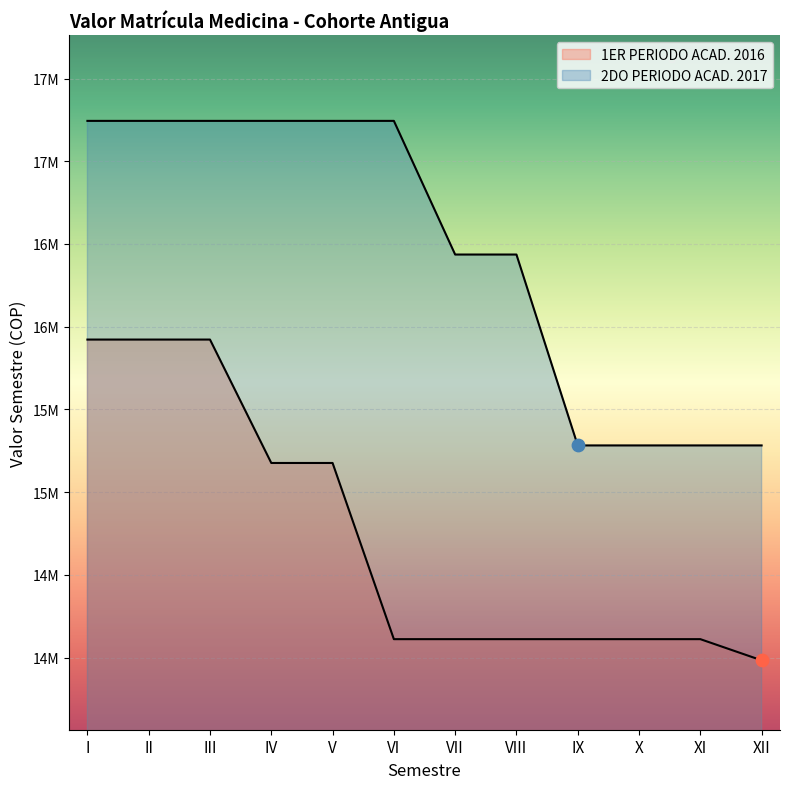

Which series reaches the maximum Y coordinate?

2DO PERIODO ACAD. 2017